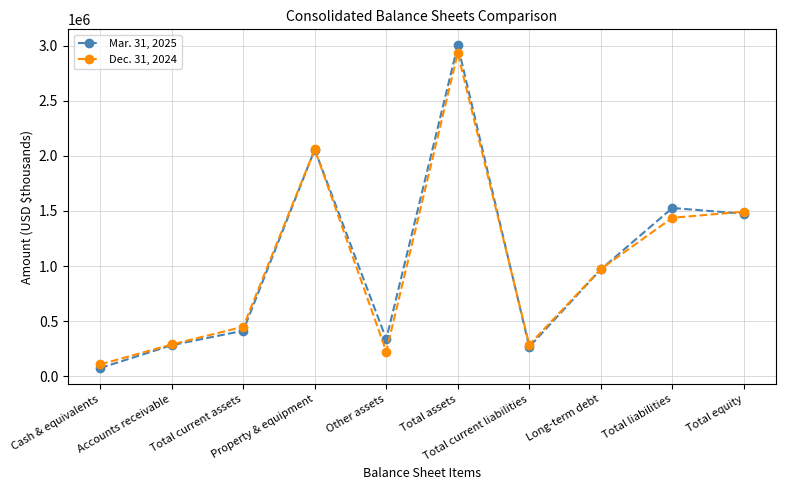

In Mar. 31, 2025, how many points are lower than both neighbors (excluding endpoints)?

2